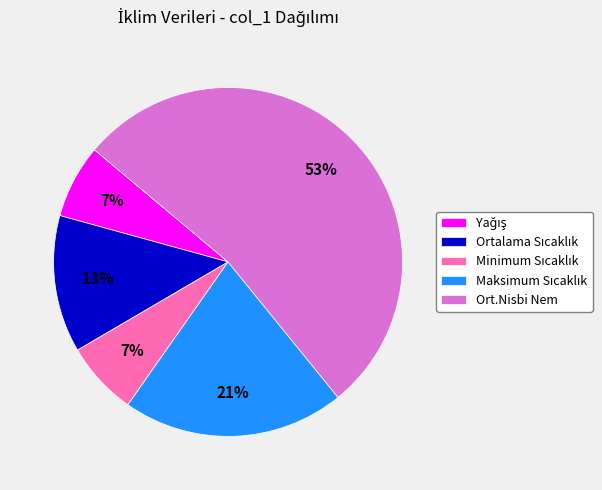

To the nearest percent, what is the difference between the largest and smallest slice percentages?

46%